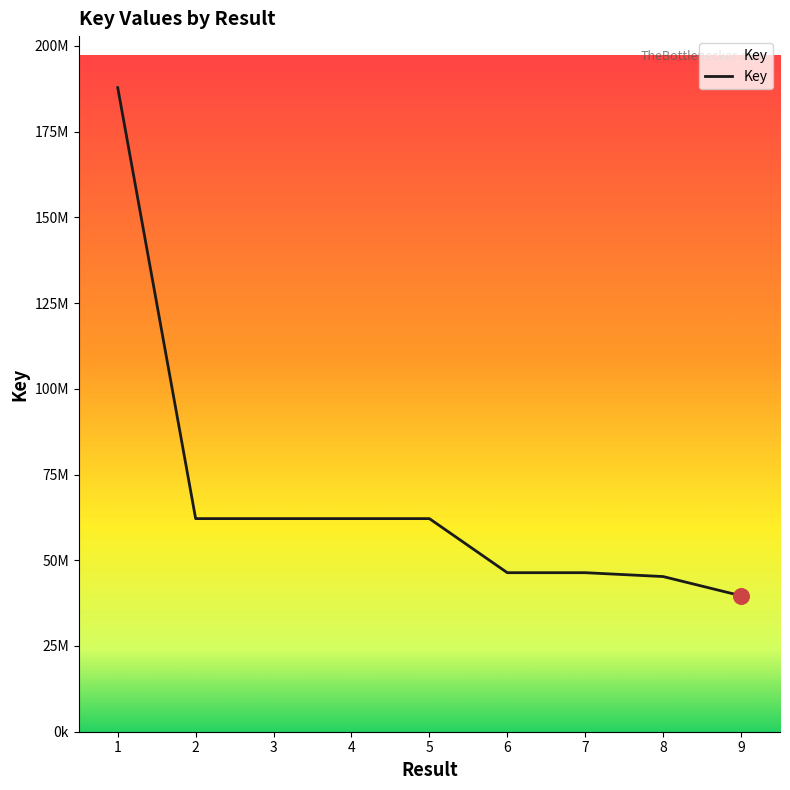

Which has a higher value, 3 or 1?

1